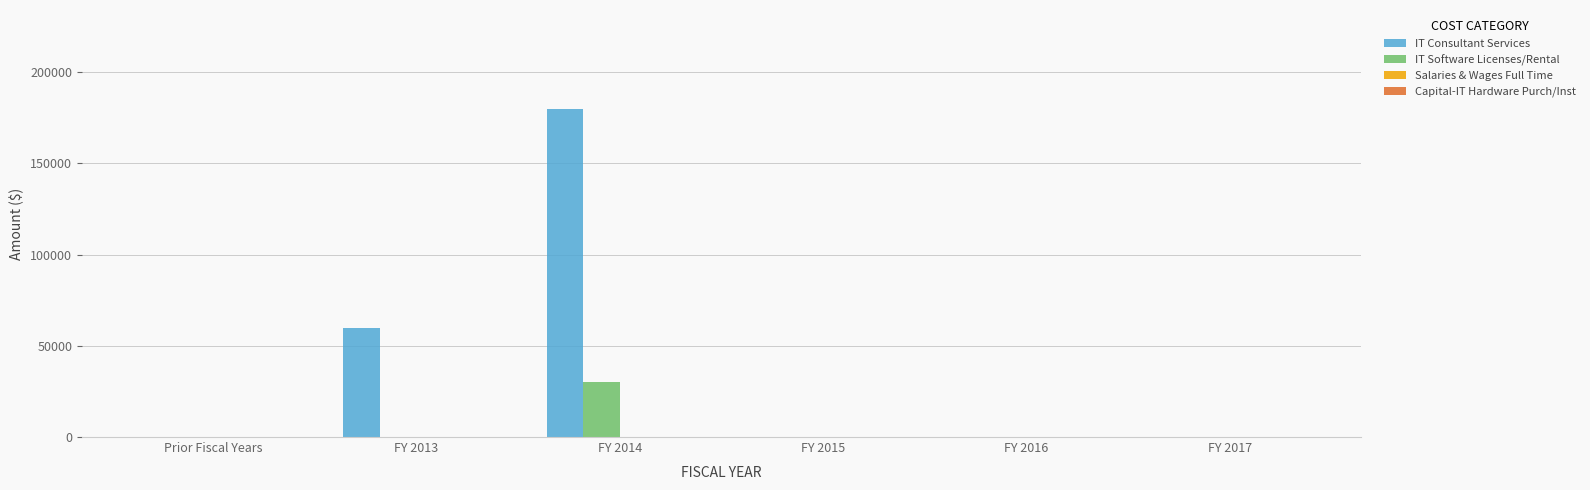

The value of IT Software Licenses/Rental at FY 2013 is 0. True or false?

True